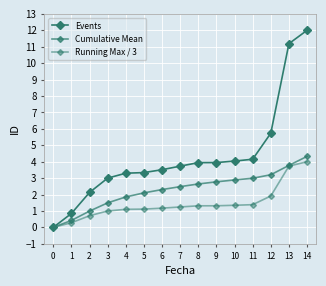

How many lines are shown in the chart?

3